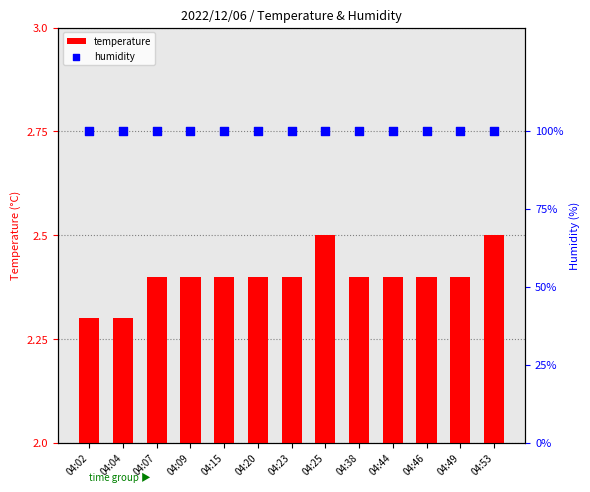

Which series has the widest spread of Y values?

temperature